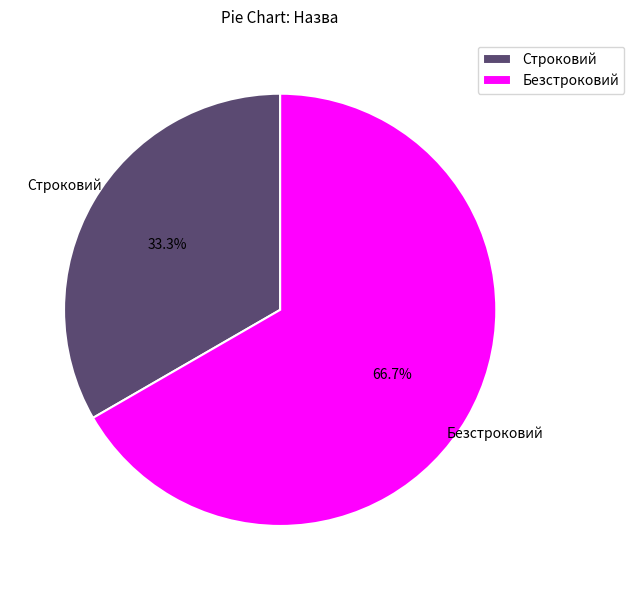

Is it true that Строковий is 33% of the pie?

True